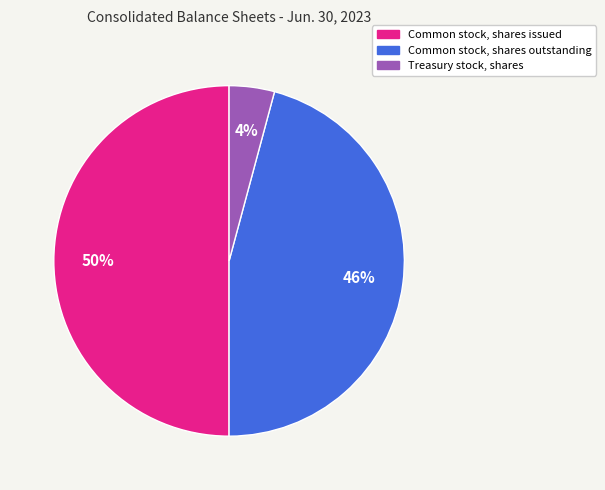

Does Common stock, shares outstanding account for over 50% of the chart?

No